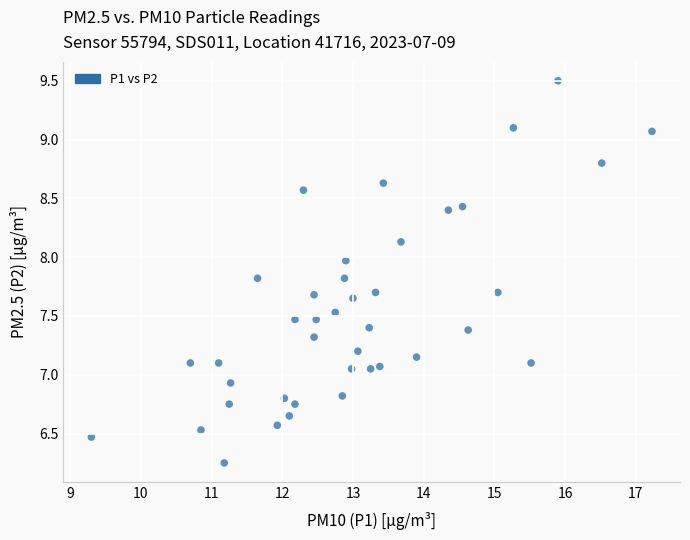

What is the range of X values (max minus min)?

7.9